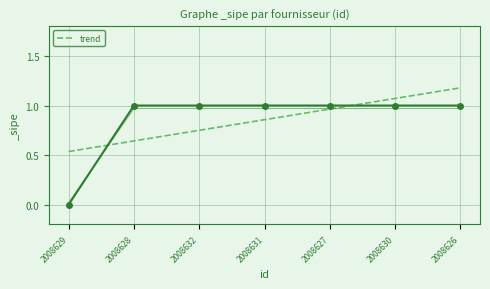

What is the sum of the values at 2008630 and 2008627?

2